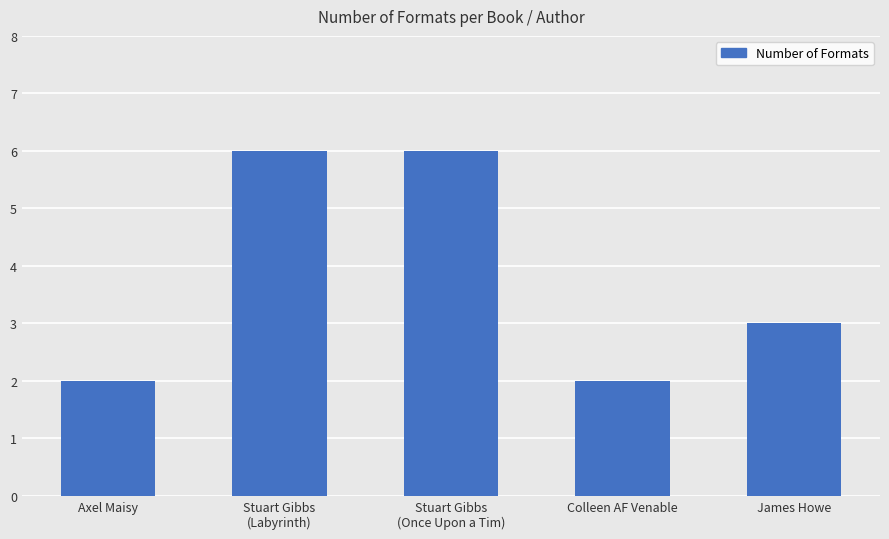

What is the value of the 4th bar from the left?

2